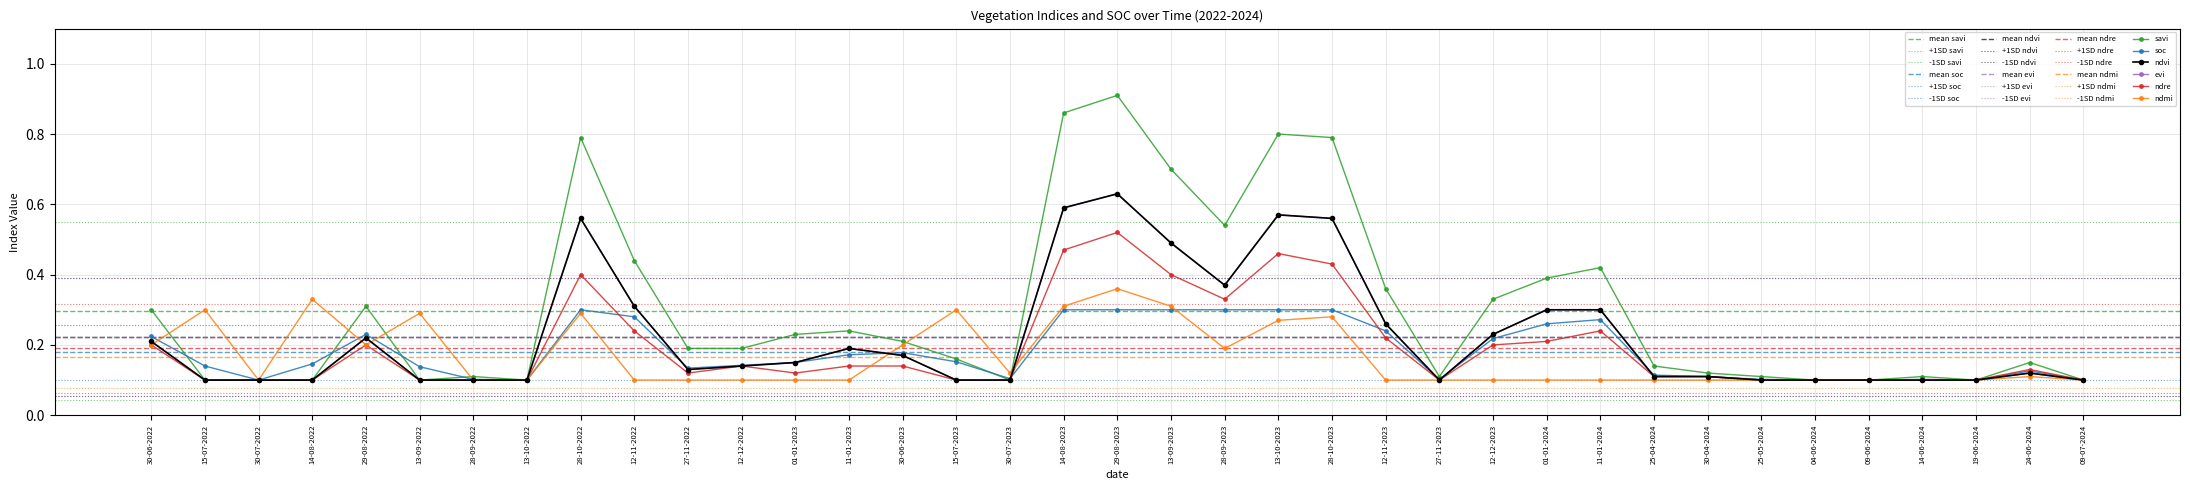

True or false: ndre and savi cross at least once.

False